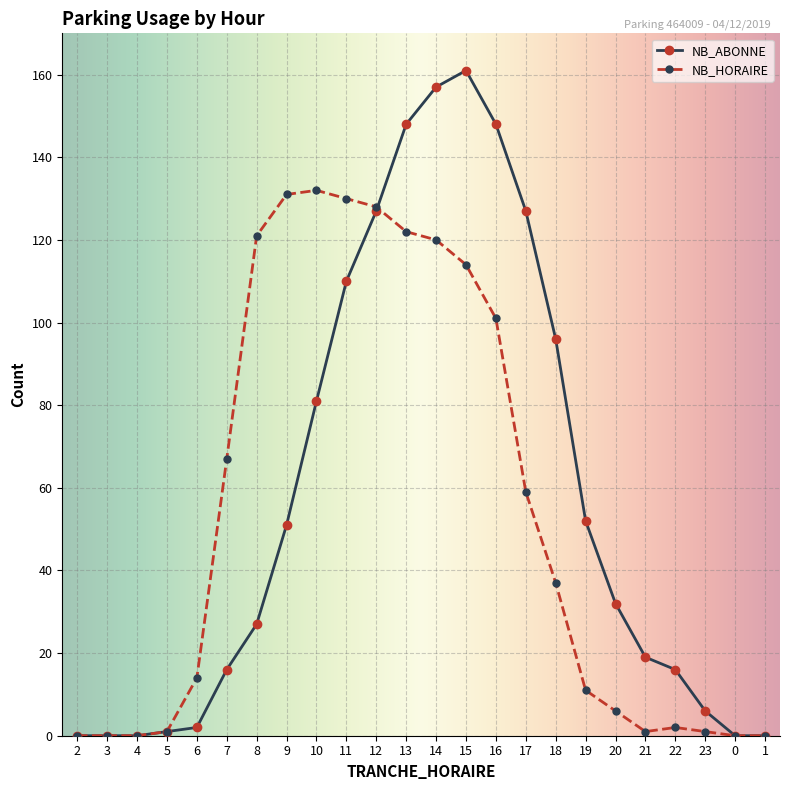

Which series has the largest total across all categories?

NB_ABONNE